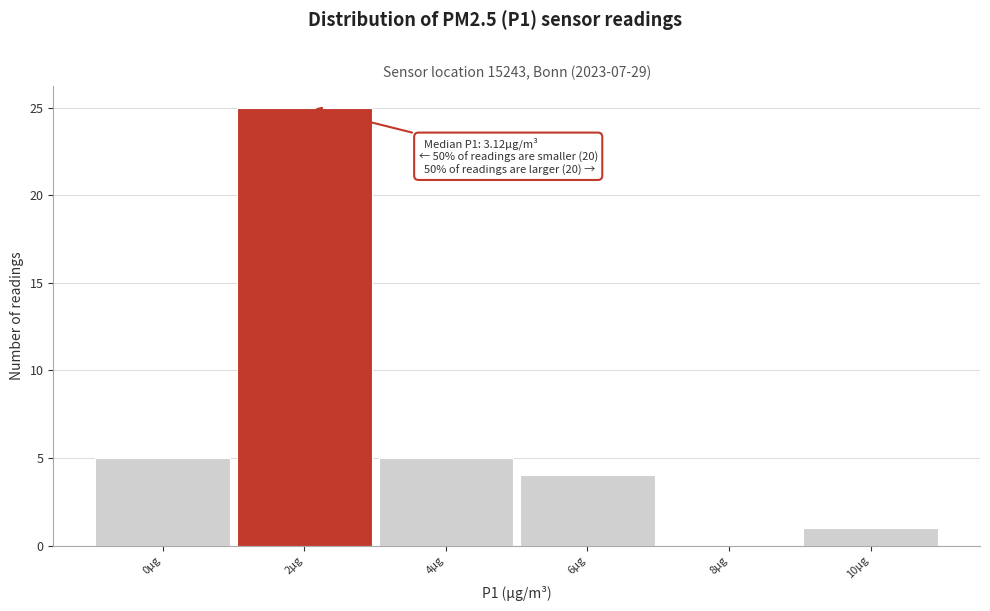

Reading left to right, list all the values displayed in this chart.

0µg=5	2µg=25	4µg=5	6µg=4	8µg=0	10µg=1